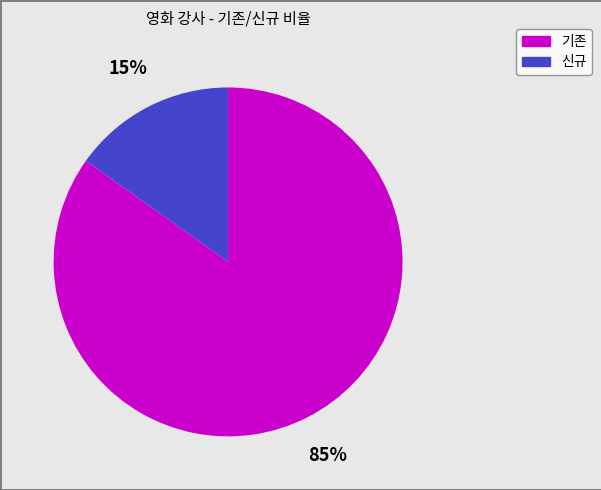

Does any single category account for the majority?

Yes